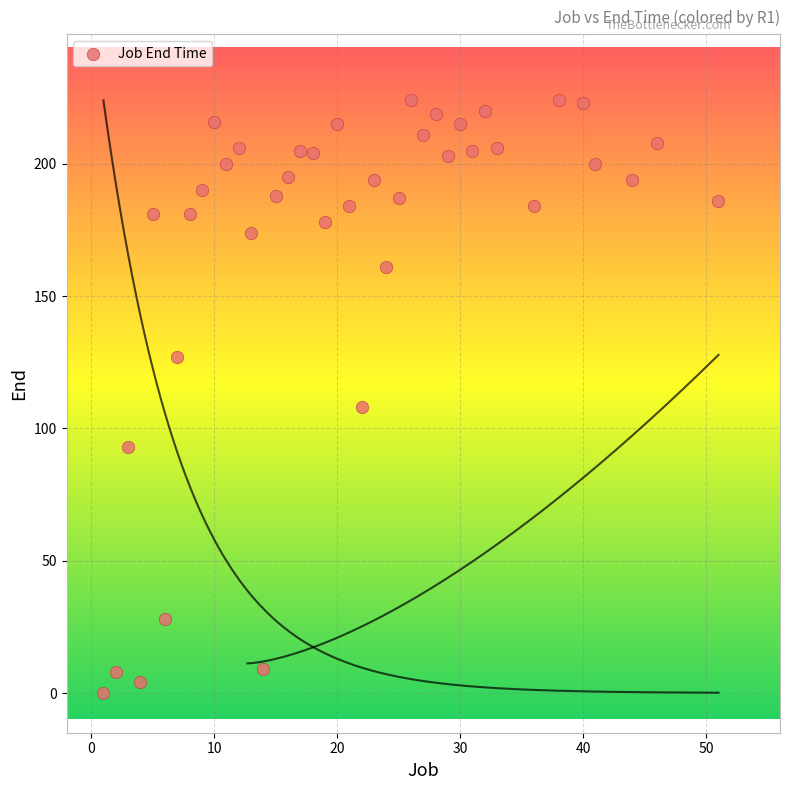

What Y value in the scatter plot is closest to 112?

108